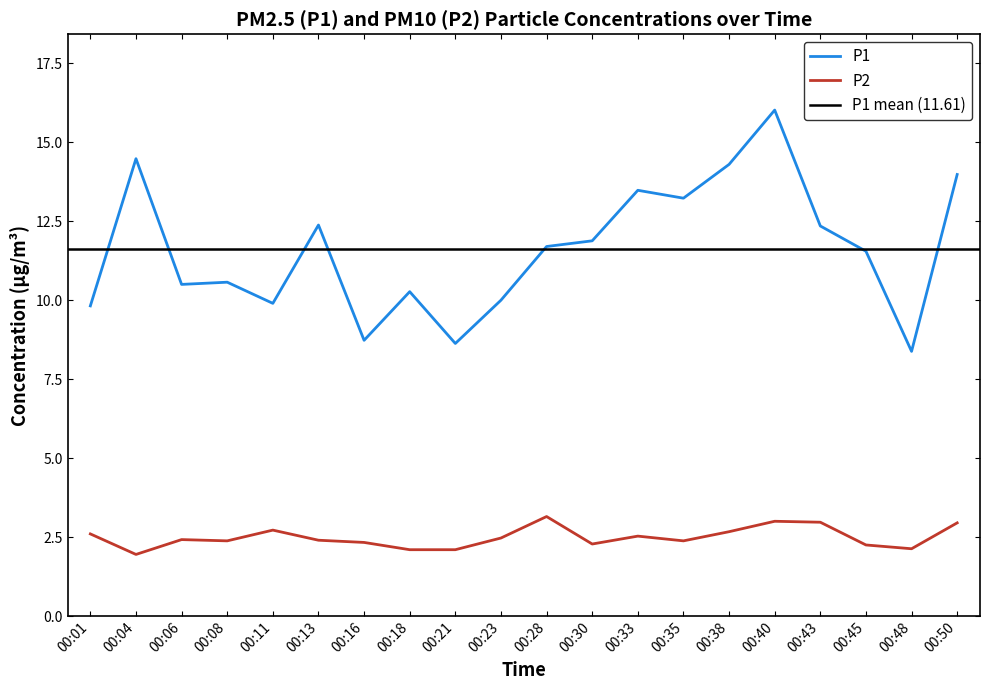

True or false: P2 and P1 intersect in this chart.

False